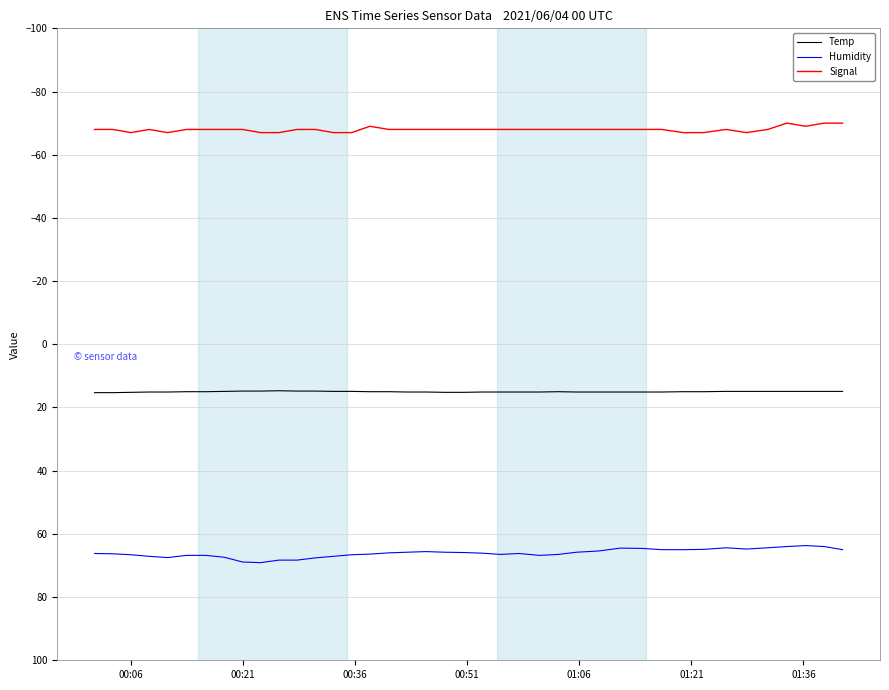

What is the maximum value for Temp?

15.3